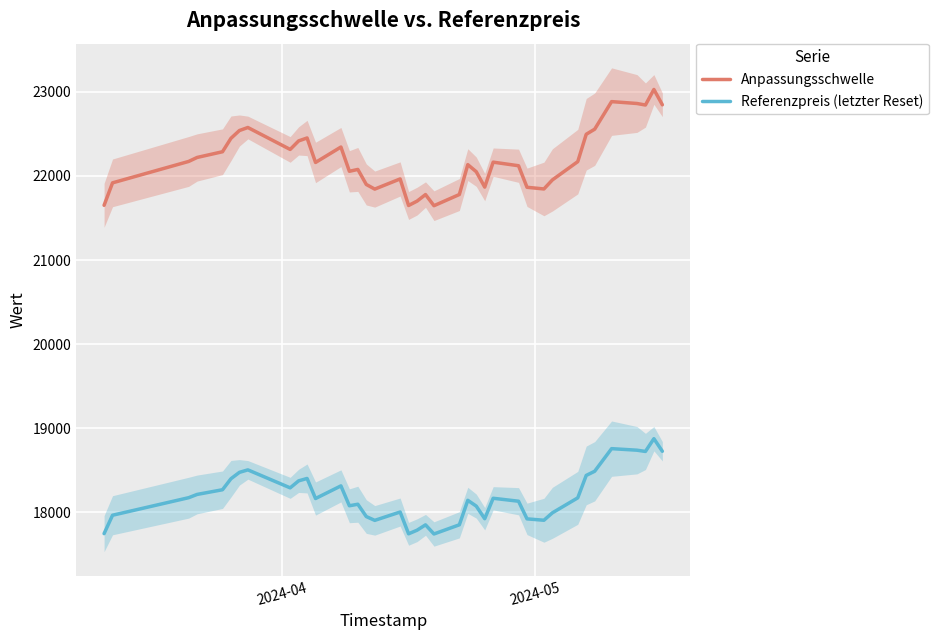

True or false: Referenzpreis (letzter Reset) and Anpassungsschwelle cross at least once.

False